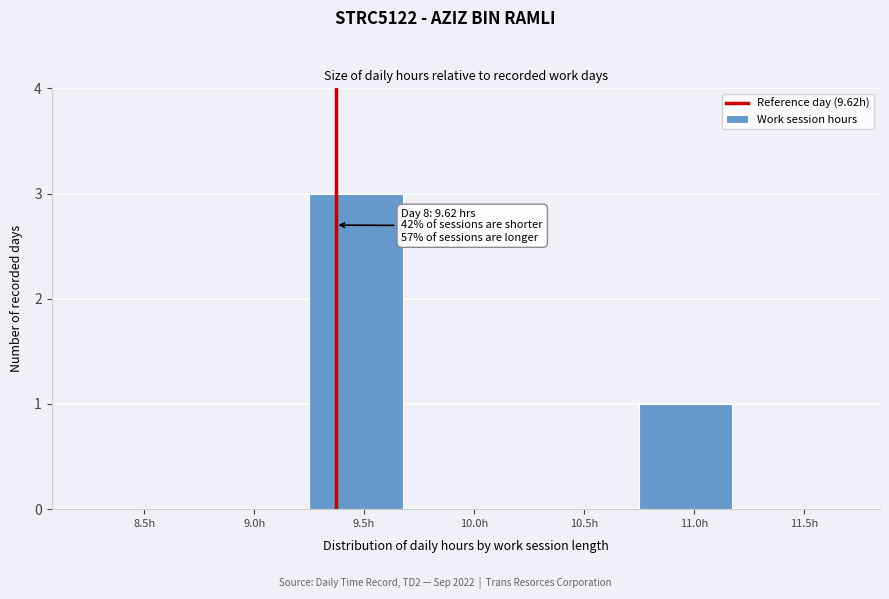

Reading left to right, list all the values displayed in this chart.

8.5h=0	9.0h=0	9.5h=3	10.0h=0	10.5h=0	11.0h=1	11.5h=0